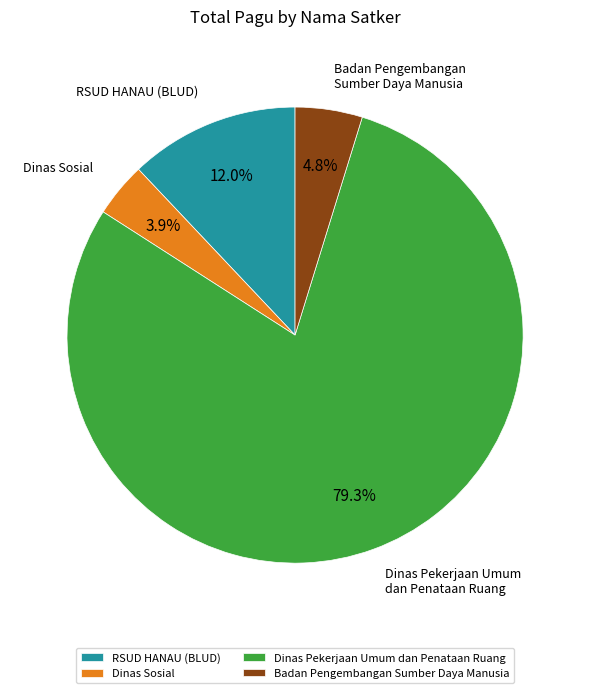

Is it true that Badan Pengembangan Sumber Daya Manusia is 11% of the pie?

False